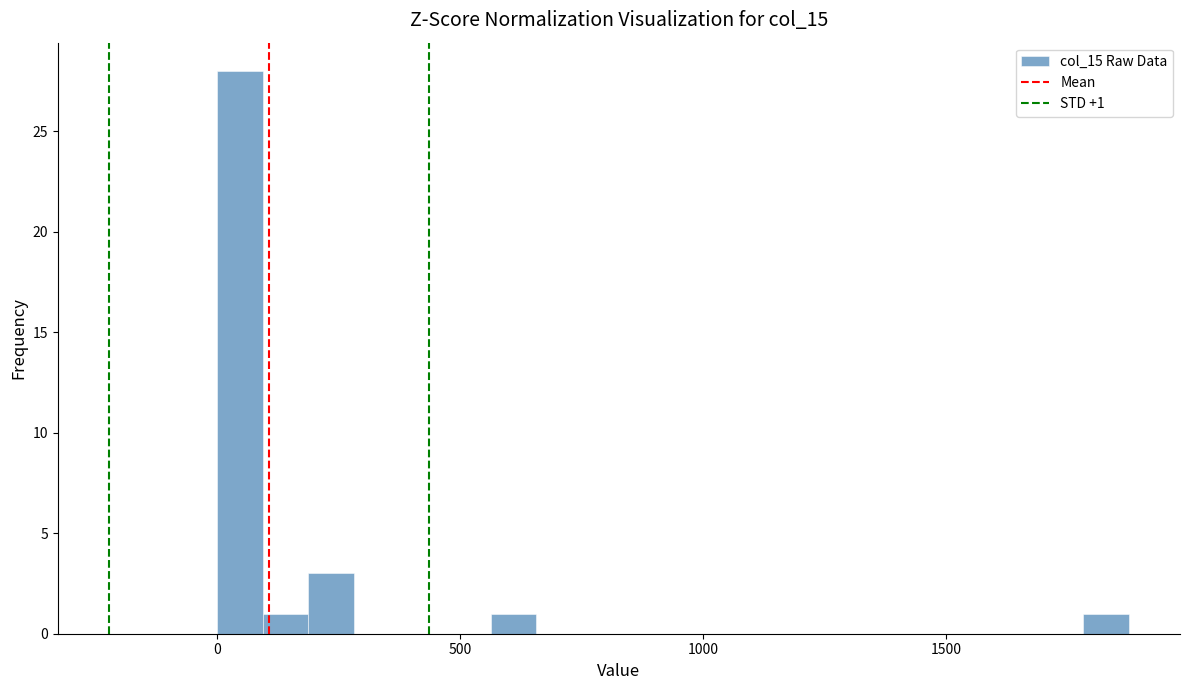

Around what value on the x-axis is the tallest bar? Give the approximate position of its centre, as read against the axis.

50